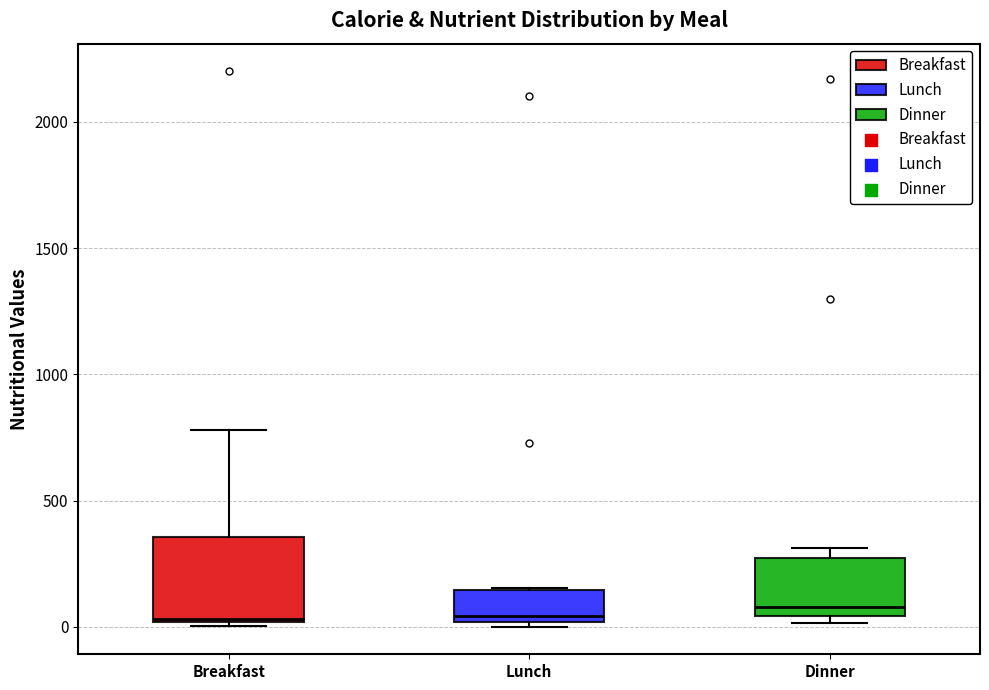

Comparing the boxes themselves (not the whiskers), which one is the tallest?

Breakfast